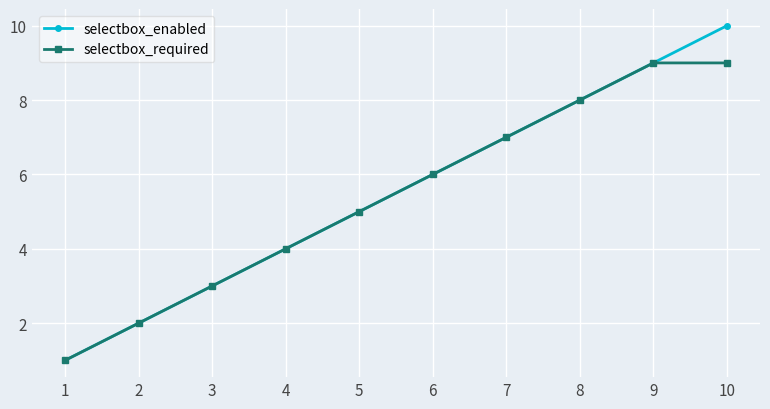

The selectbox_required series shows 9 at 10. True or false?

True